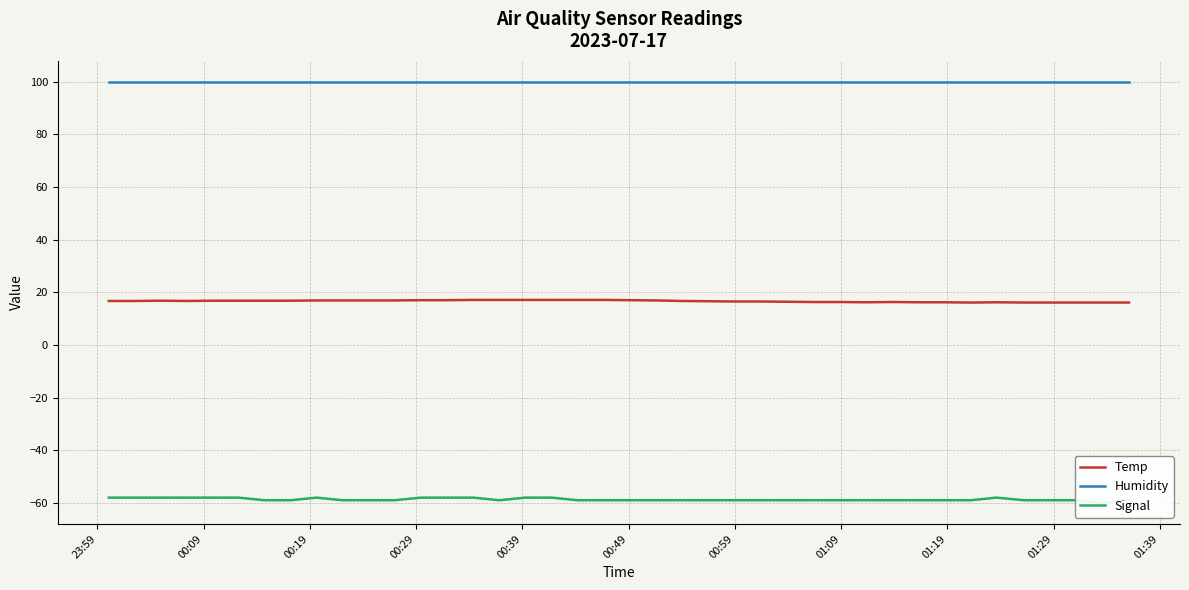

What is the lowest value of the Humidity series?

99.9